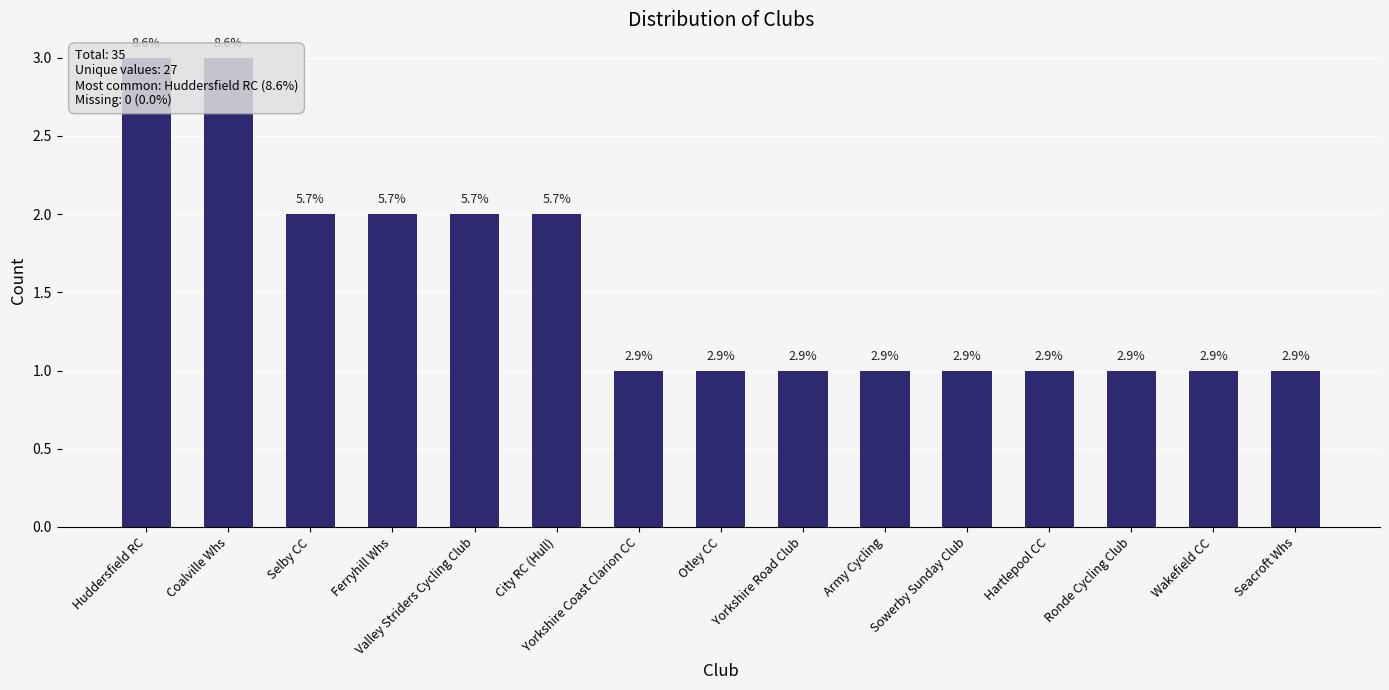

What is the maximum value shown in the chart?

3